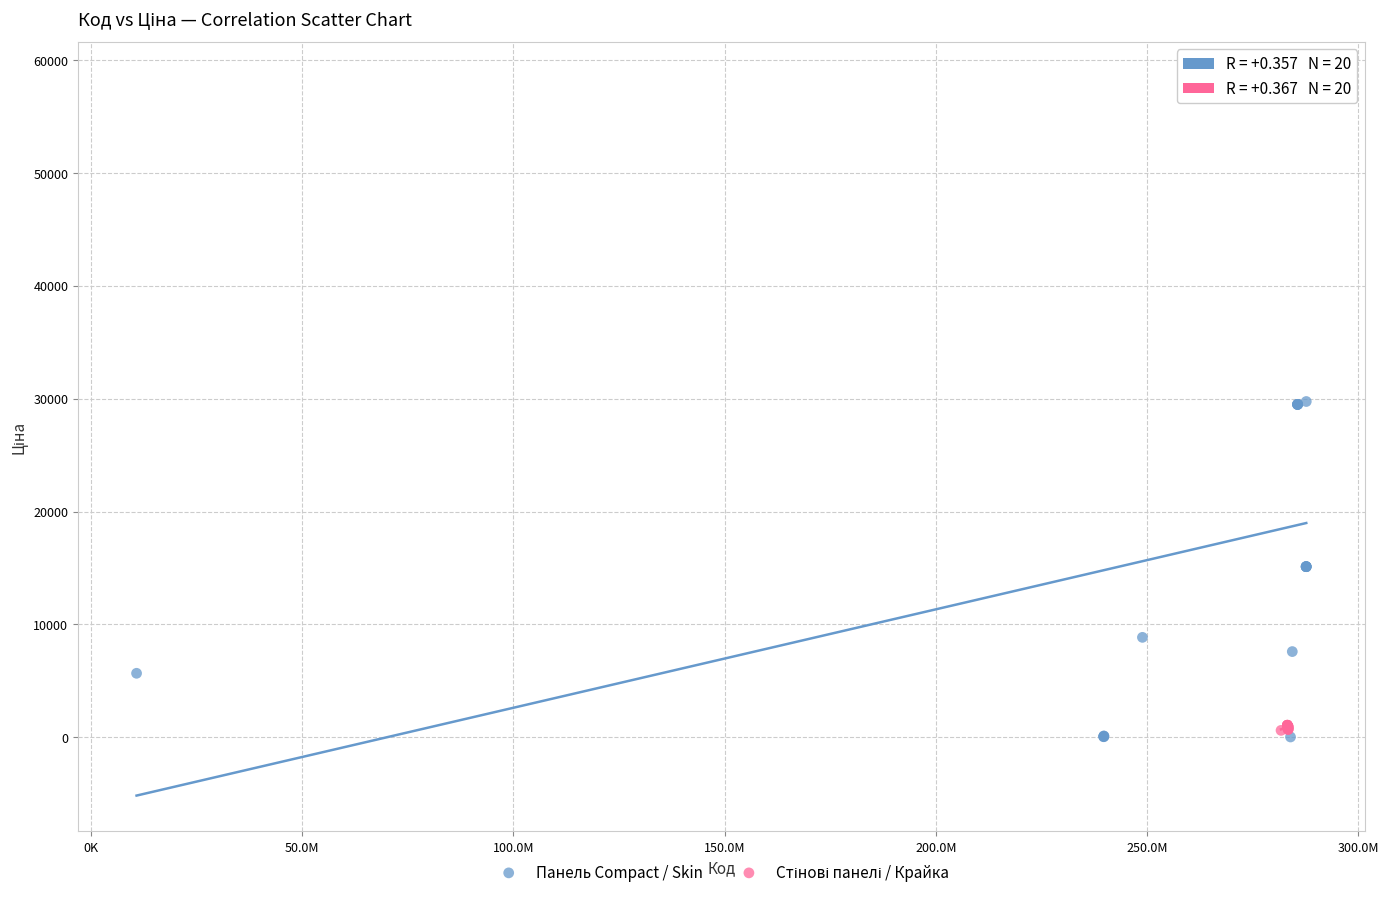

Which series has the largest Y range (max minus min)?

Панель Compact / Skin